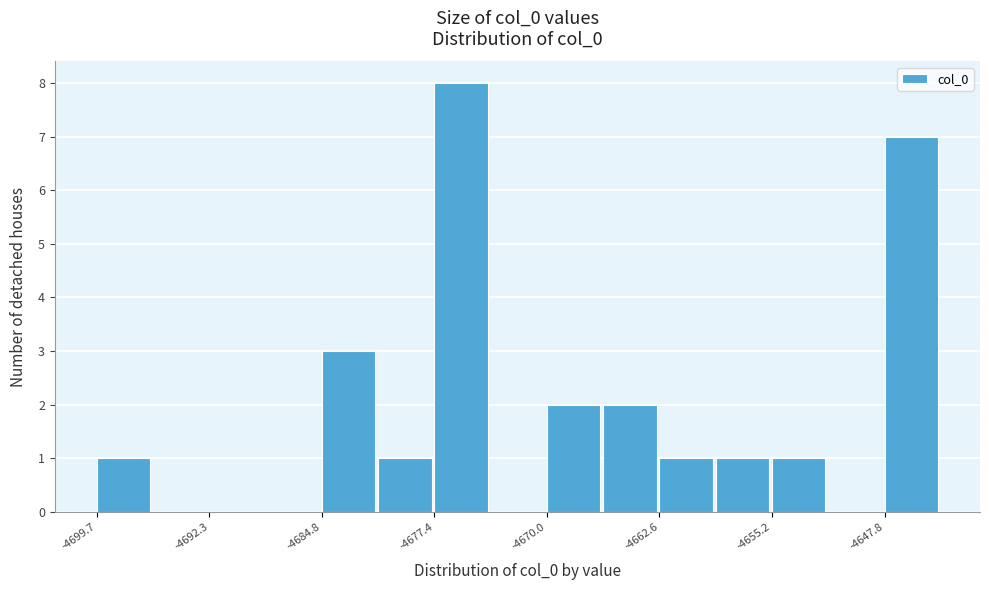

Around what value on the x-axis is the tallest bar? Give the approximate position of its centre, as read against the axis.

-4676